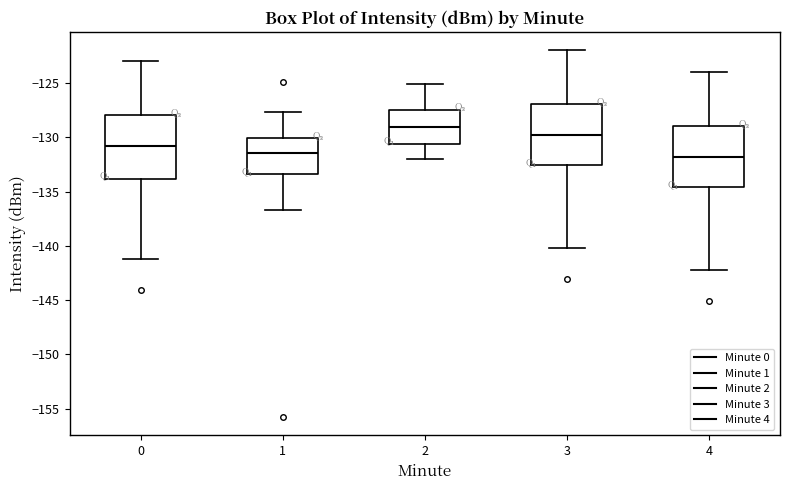

Where is the upper edge of the box at x = 4 on the y-axis? The values are not printed on the chart, so give them approximately, as read against the axis.

-129.0